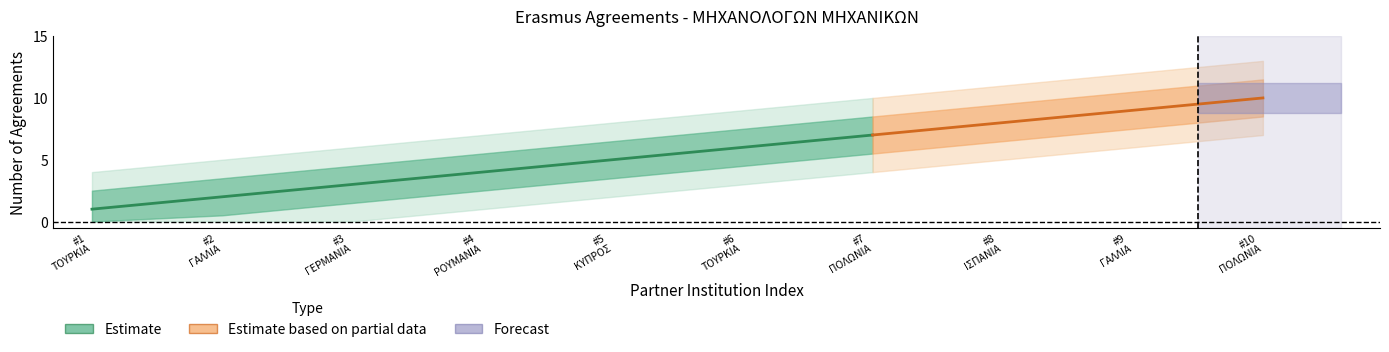

Reading left to right, list all the values displayed in this chart.

Agreements per Country: ΤΟΥΡΚΙΑ=1	ΓΑΛΛΙΑ=1	ΓΕΡΜΑΝΙΑ=1	ΡΟΥΜΑΝΙΑ=1	ΚΥΠΡΟΣ=1	ΤΟΥΡΚΙΑ=1	ΠΟΛΩΝΙΑ=1	ΙΣΠΑΝΙΑ=1	ΓΑΛΛΙΑ=1	ΠΟΛΩΝΙΑ=1
Cumulative Agreements: ΤΟΥΡΚΙΑ=1	ΓΑΛΛΙΑ=2	ΓΕΡΜΑΝΙΑ=3	ΡΟΥΜΑΝΙΑ=4	ΚΥΠΡΟΣ=5	ΤΟΥΡΚΙΑ=6	ΠΟΛΩΝΙΑ=7	ΙΣΠΑΝΙΑ=8	ΓΑΛΛΙΑ=9	ΠΟΛΩΝΙΑ=10